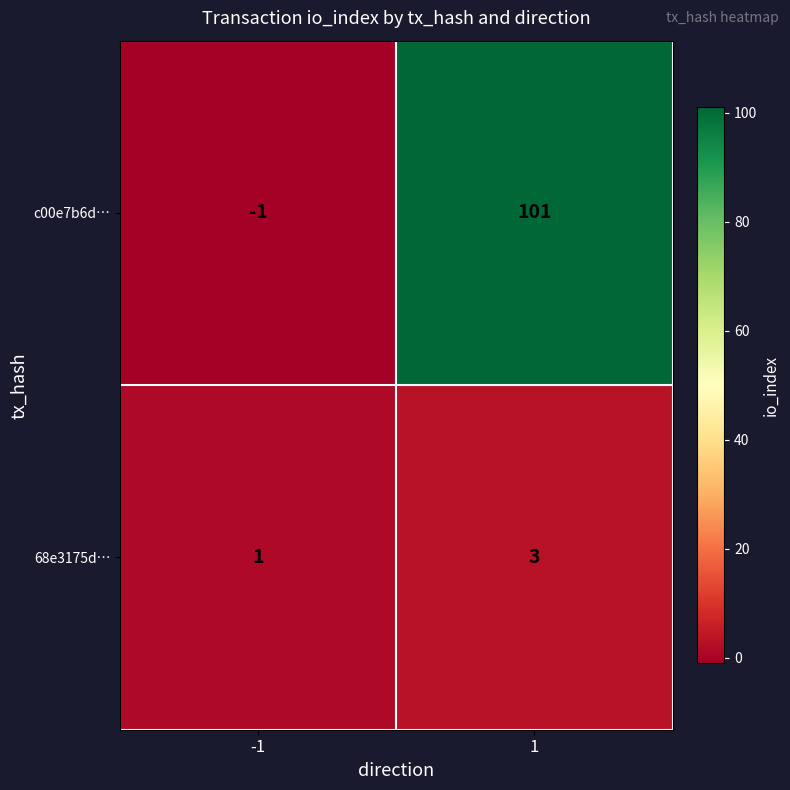

True or false: c00e7b6d… has a value of 0 at -1.

False